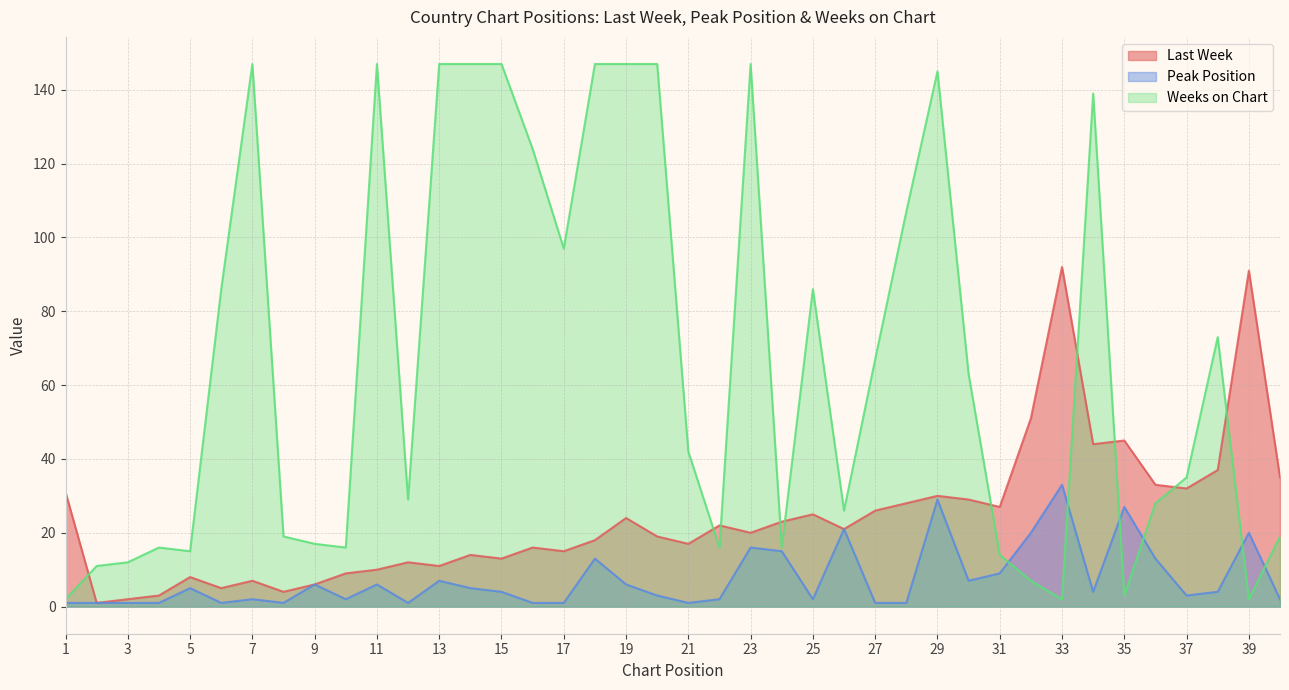

How many intersections are there between Weeks on Chart and Last Week?

10